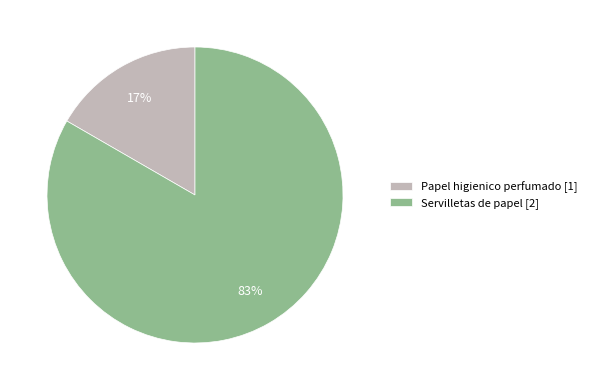

Approximately how many times larger is the value at Papel higienico perfumado [1] compared to Servilletas de papel [2]?

0.2